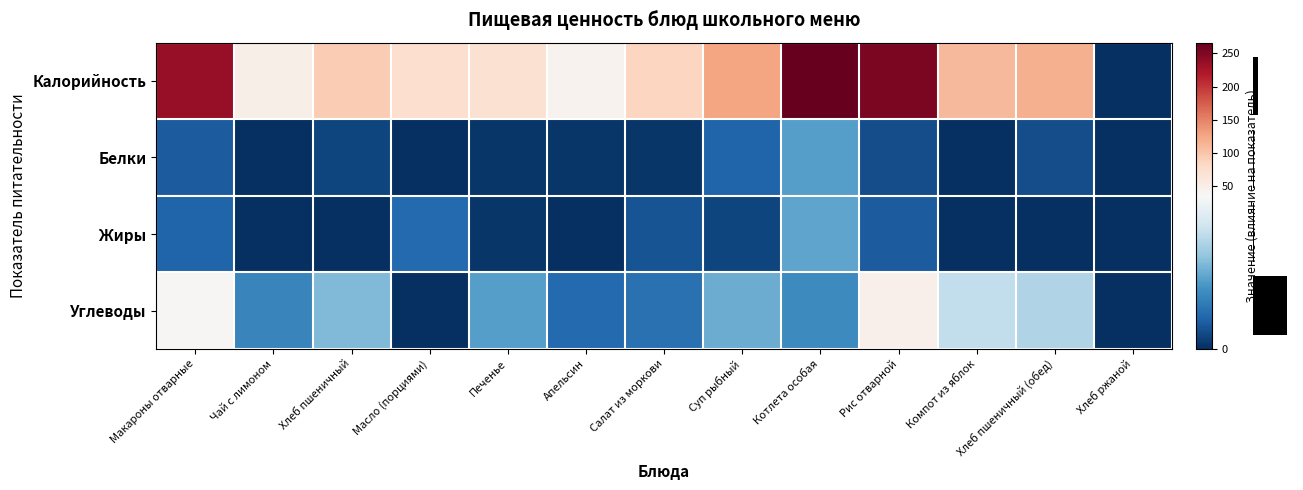

How many data points does each series have?

13